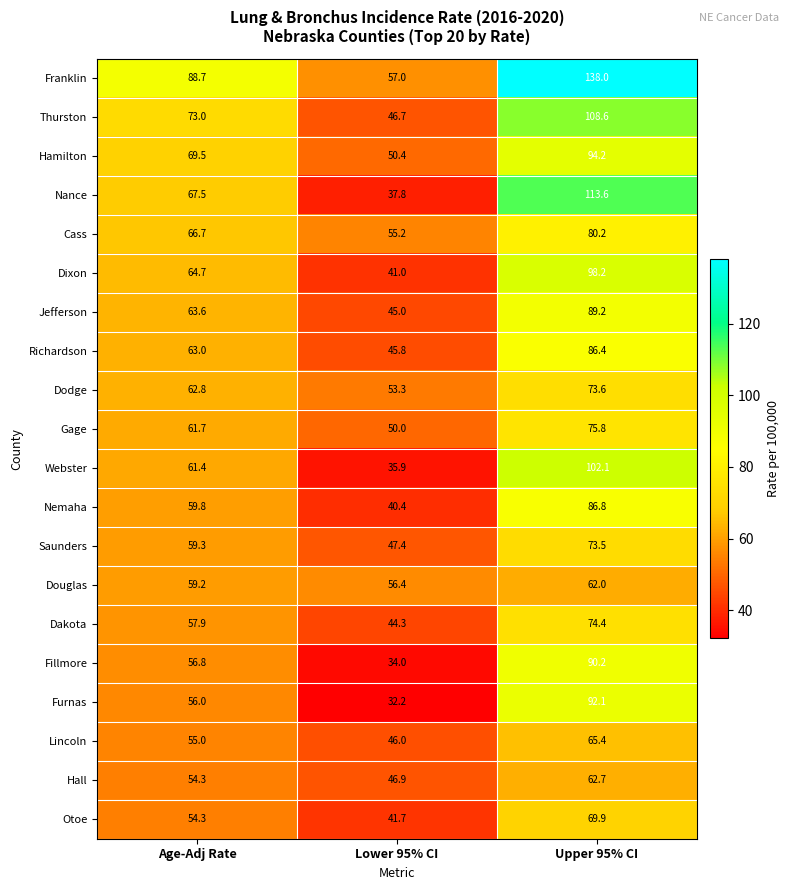

Which series has the largest range (max minus min)?

Franklin